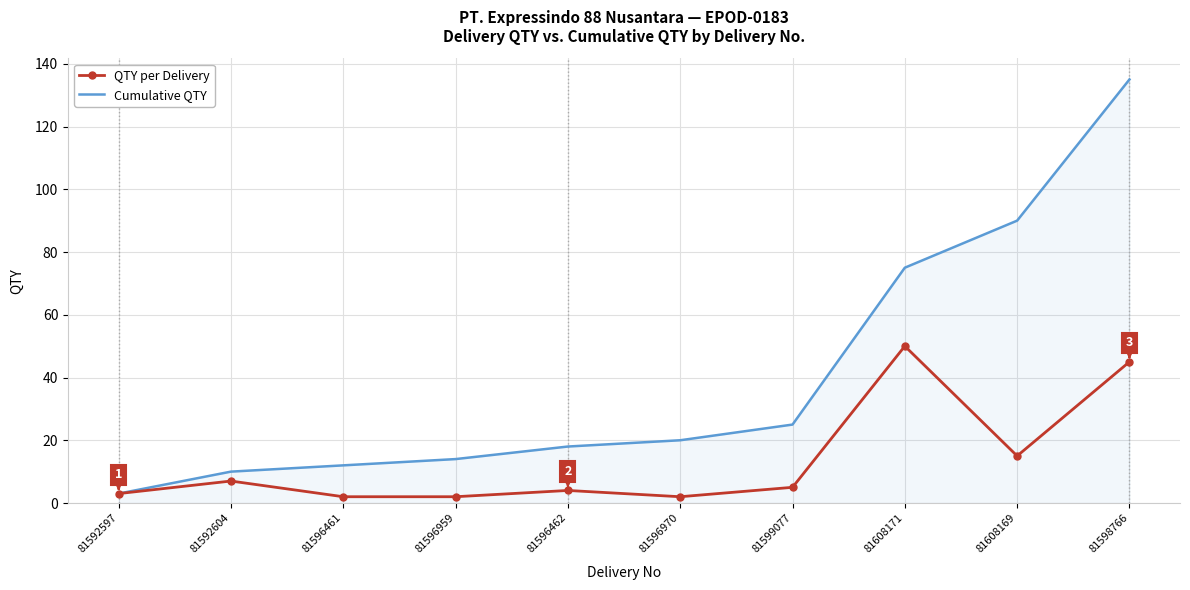

Reading left to right, extract all data points from this chart.

QTY per Delivery: 81592597=3	81592604=7	81596461=2	81596959=2	81596462=4	81596970=2	81599077=5	81608171=50	81608169=15	81598766=45
Cumulative QTY: 81592597=3	81592604=10	81596461=12	81596959=14	81596462=18	81596970=20	81599077=25	81608171=75	81608169=90	81598766=135